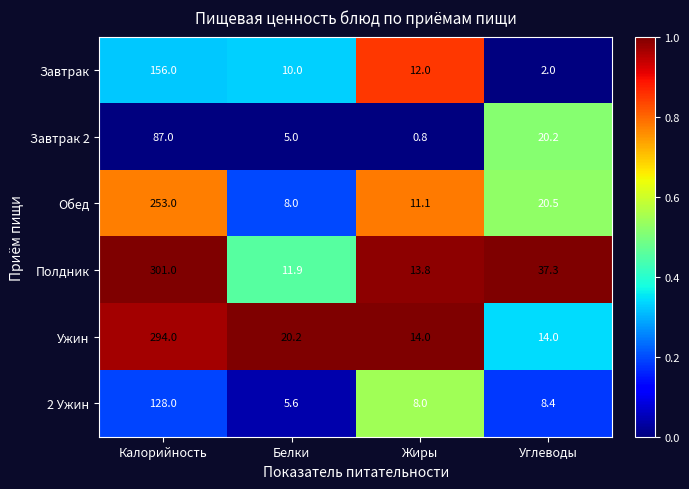

Which series has the largest total across all categories?

Полдник